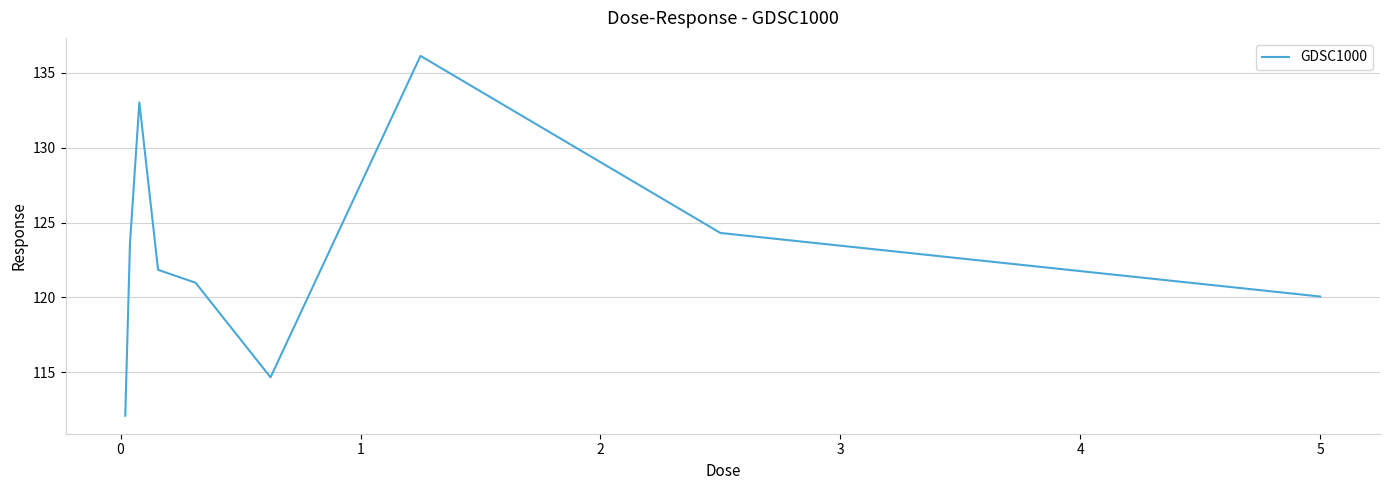

What is the maximum value shown in the chart?

136.1